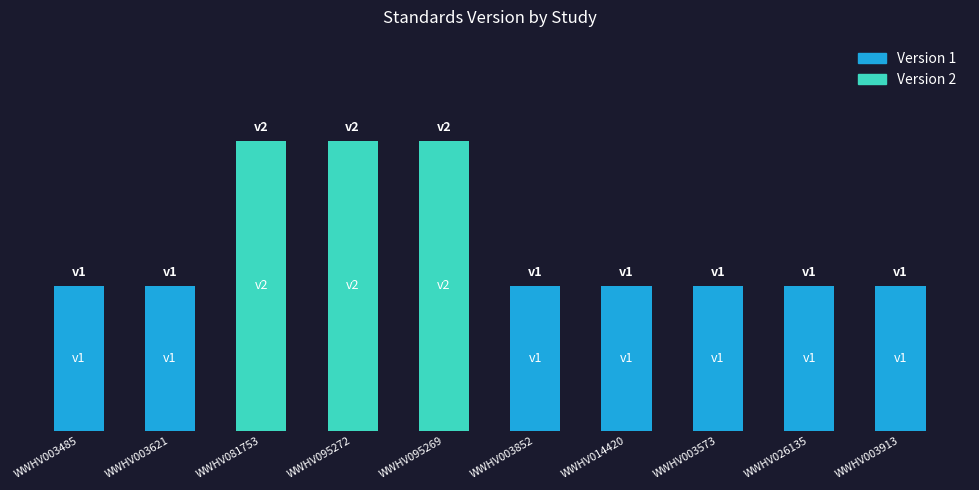

Are the bars horizontal?

No